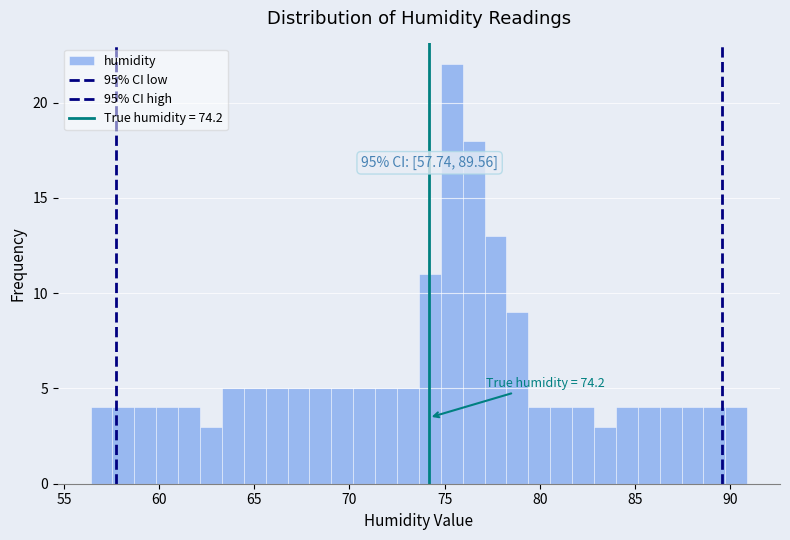

Read against the x-axis, roughly where is the centre of the tallest bar?

75.5